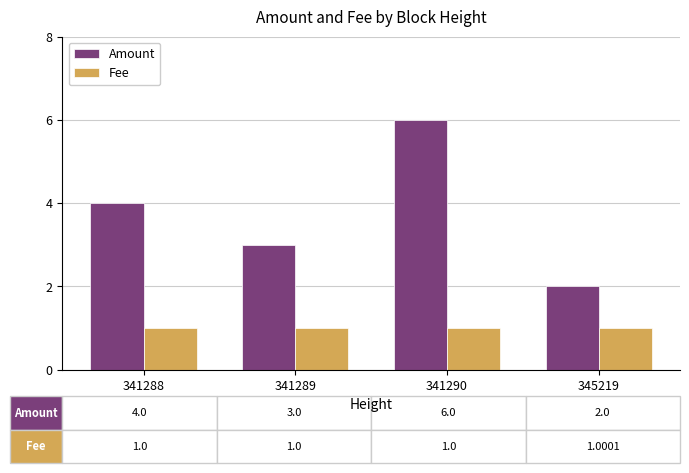

At how many categories does at least one series exceed 1?

4